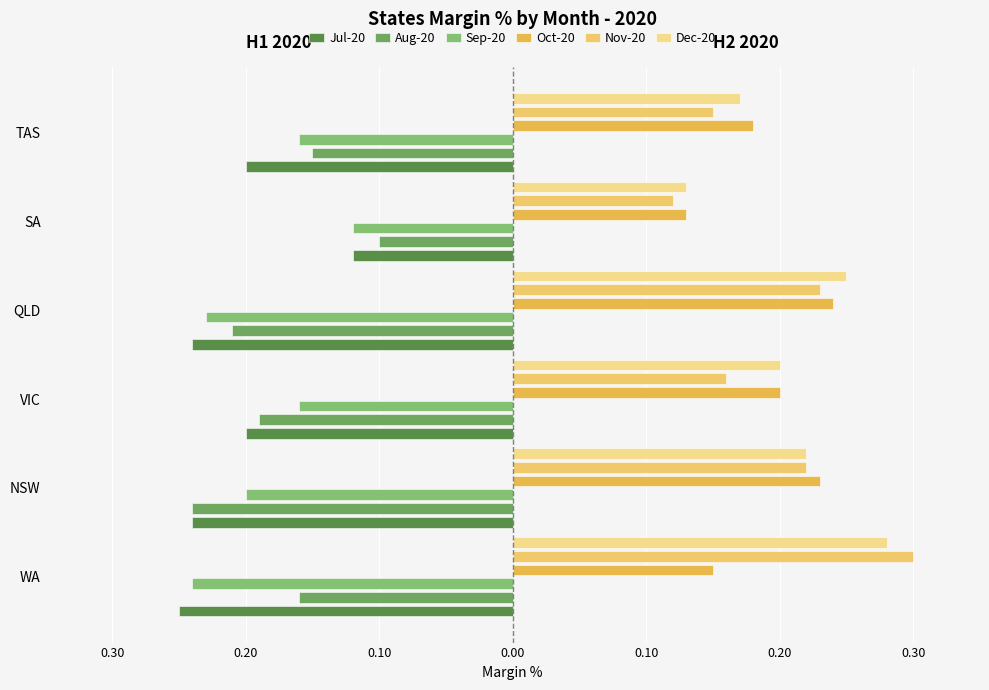

How many data points does each series have?

6